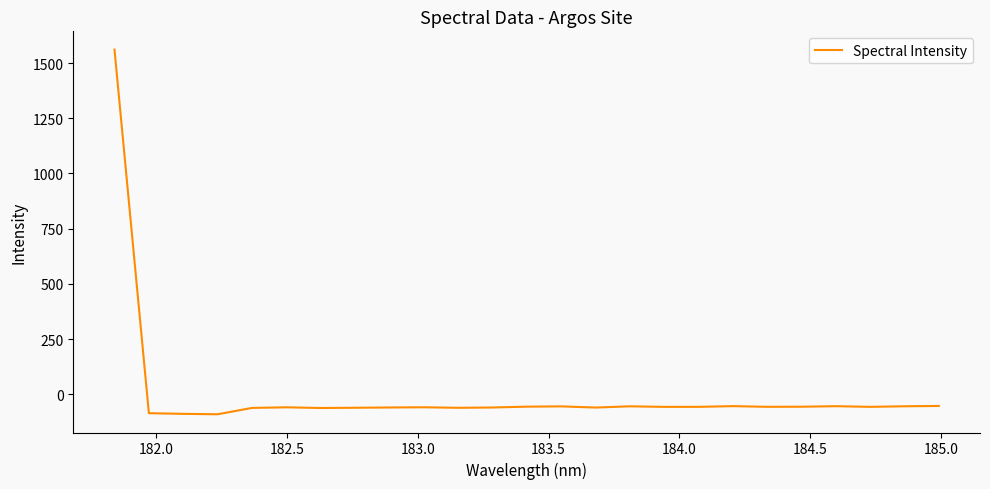

What is the average value?

3.5